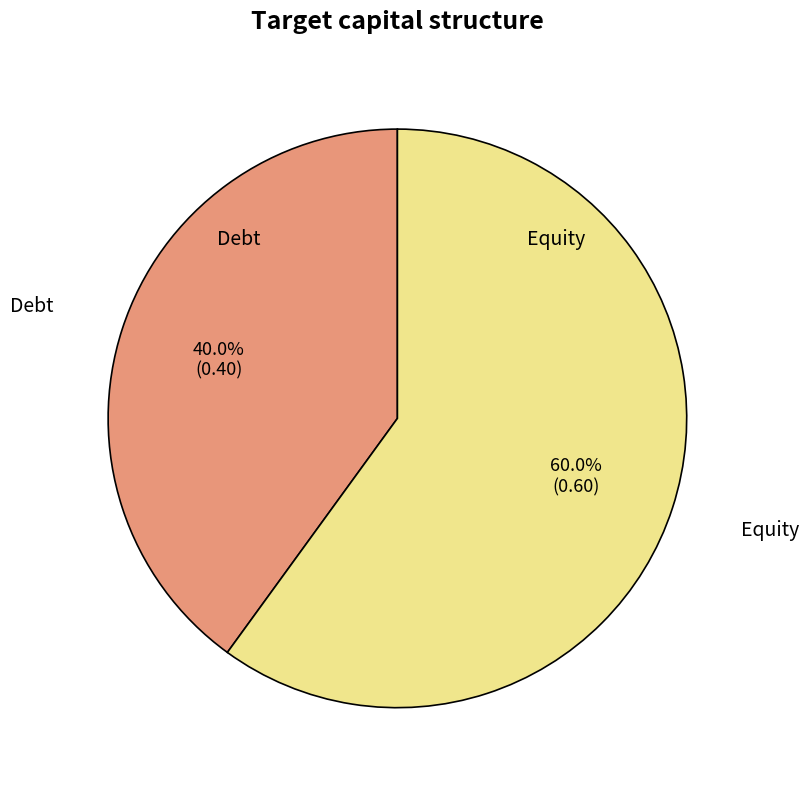

To the nearest percent, what portion does Equity represent?

60%